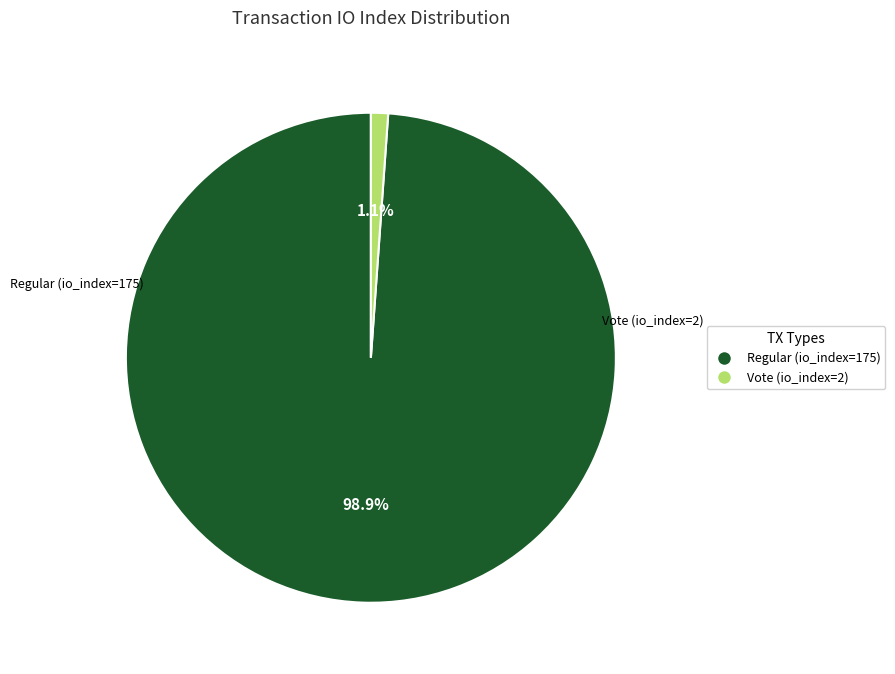

Combined, what portion of the pie is Regular (io_index=175) and Vote (io_index=2)?

100.0%